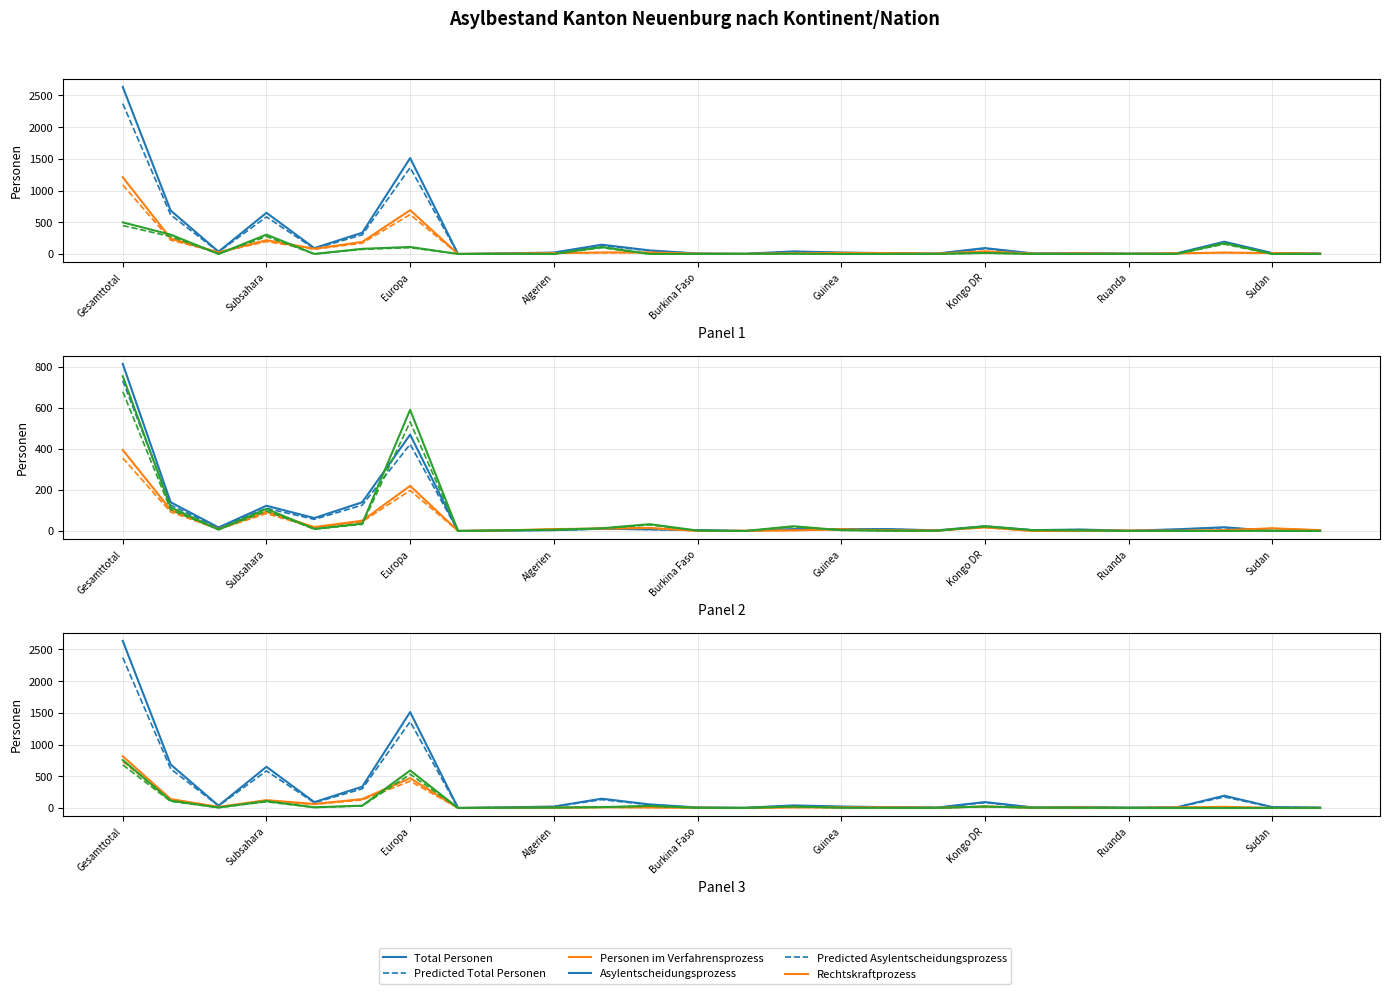

Where is the first local maximum for Personen im Wegweisungsvollzug?

Subsahara